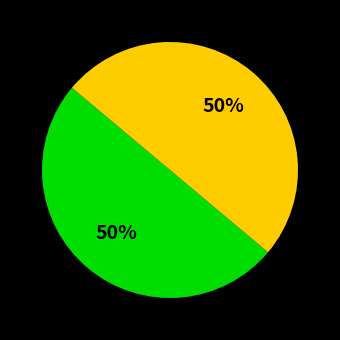

To the nearest percent, what is the average slice percentage?

50%